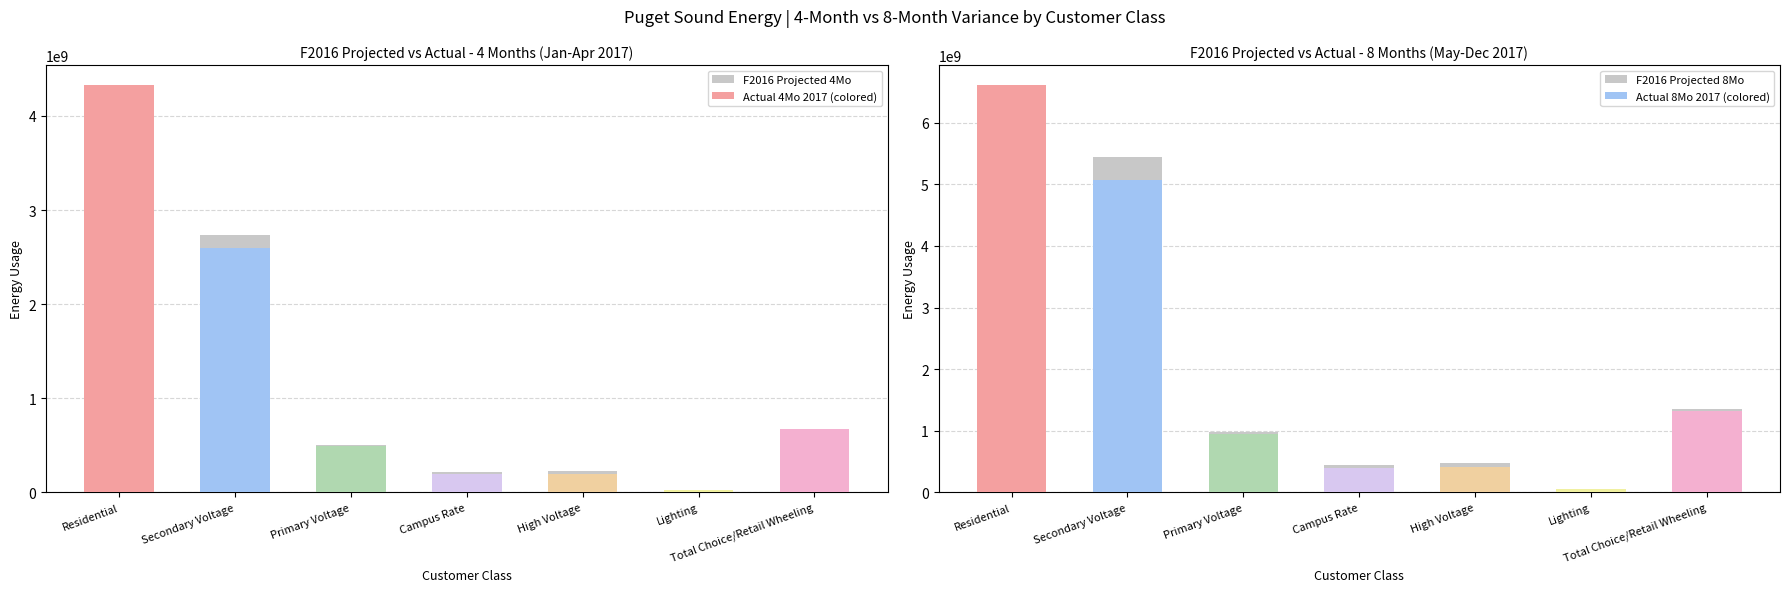

Rank the categories by F2016 Proj 4Mo value from highest to lowest.

Residential, Secondary Voltage, Total Choice/Retail Wheeling, Primary Voltage, High Voltage, Campus Rate, Lighting